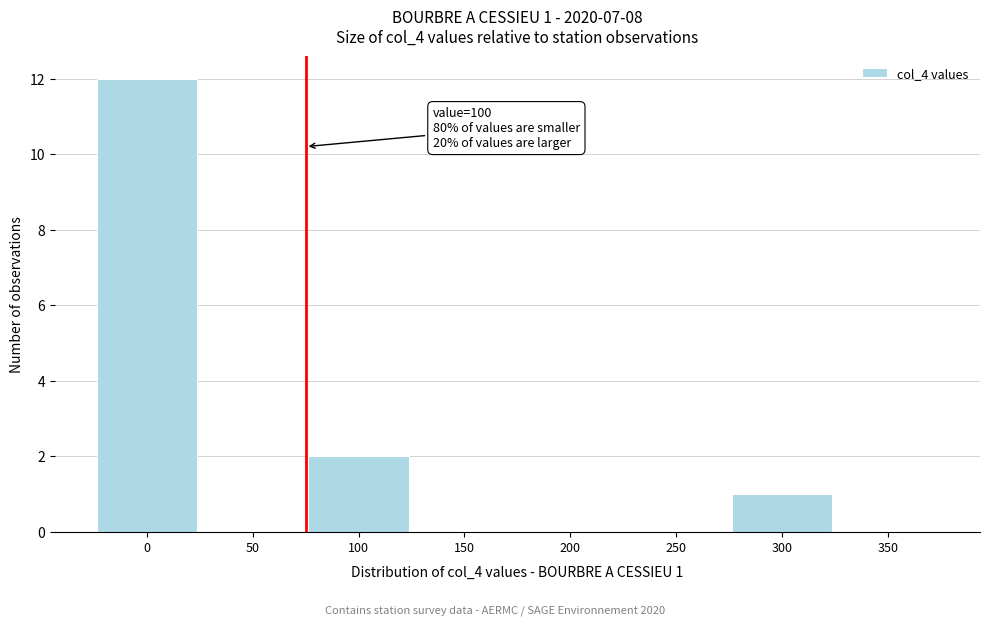

Reading left to right, transcribe all the data shown in this chart.

0=12	50=0	100=2	150=0	200=0	250=0	300=1	350=0